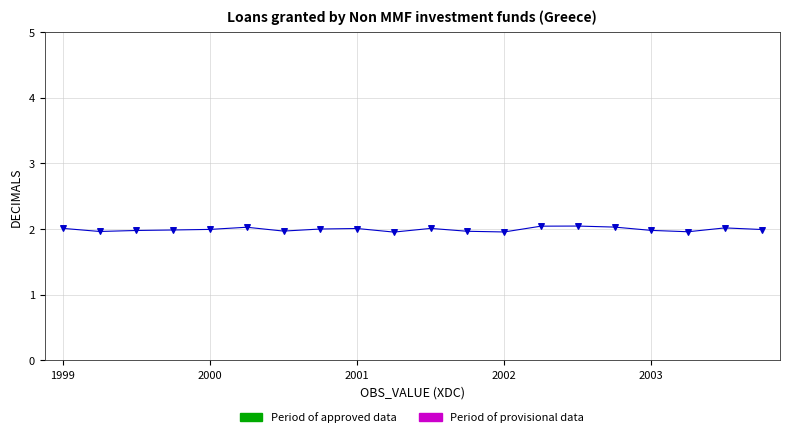

How many data points are displayed?

20